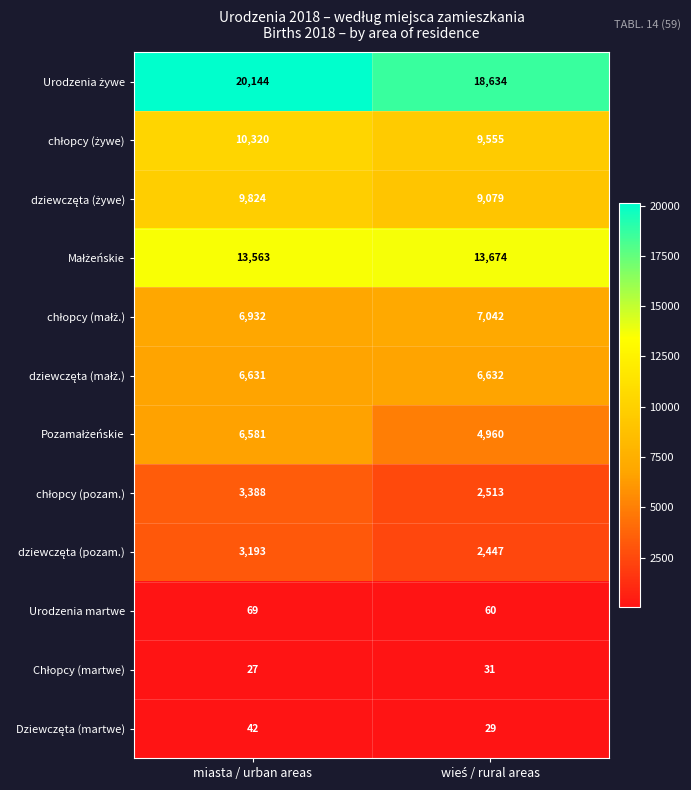

What is the sum of all Urodzenia martwe values?

129